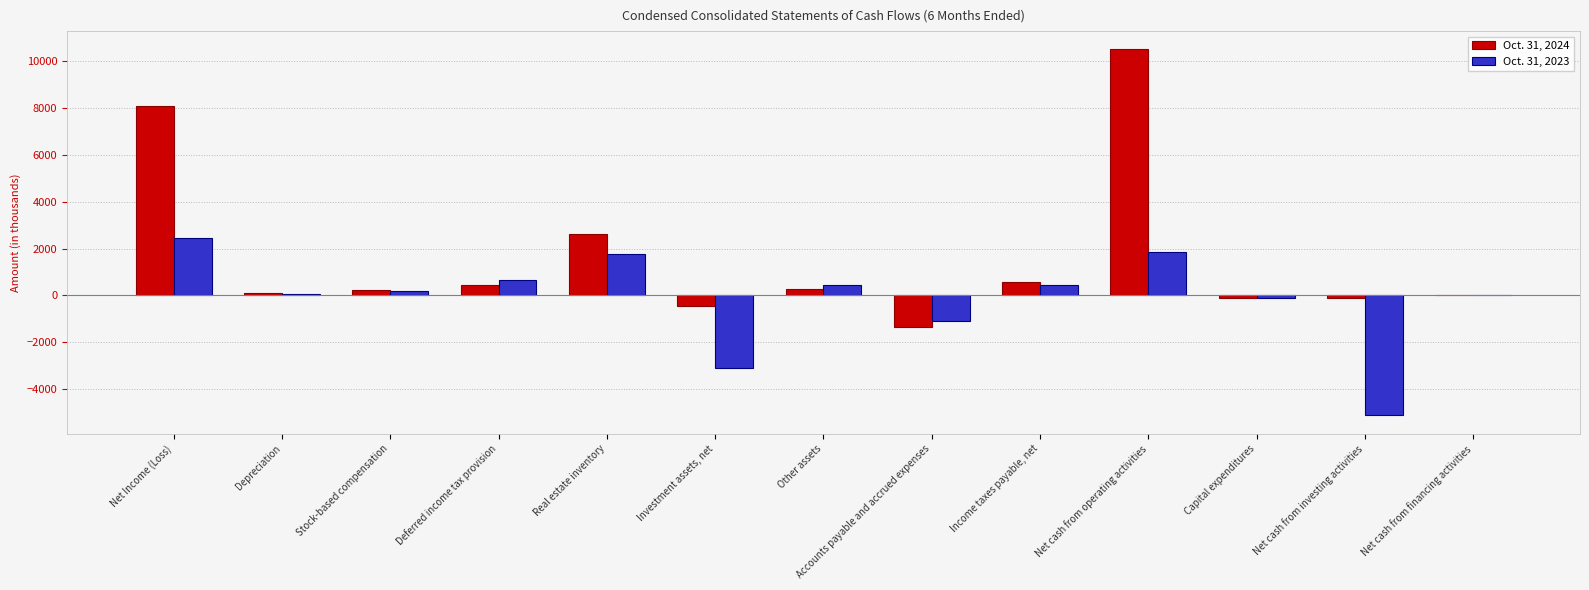

What is the difference between the Oct. 31, 2023 values at Depreciation and Stock-based compensation?

97